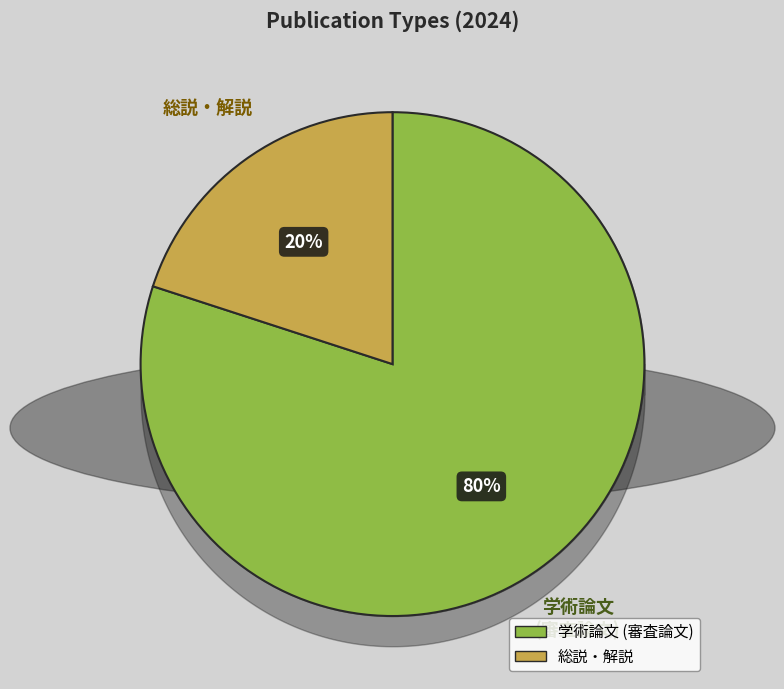

How many slices are in this pie chart?

2